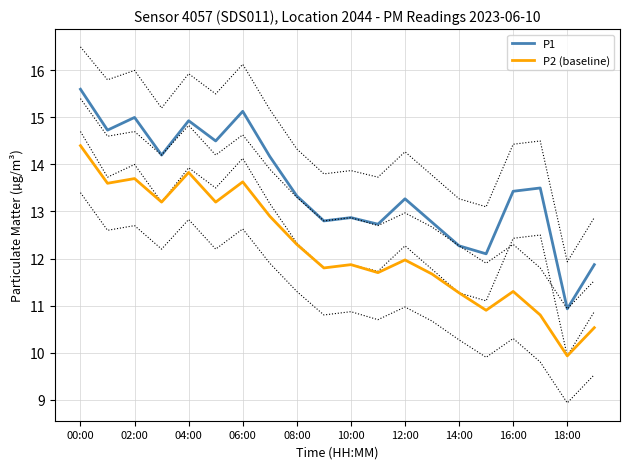

Read the P1 value at 18:00.

10.9